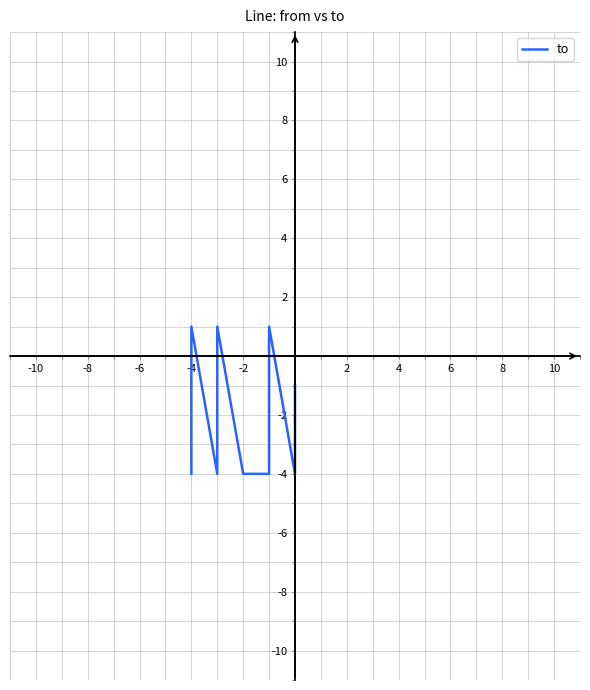

How many interior local peaks (higher than both neighbors) does the data have?

3